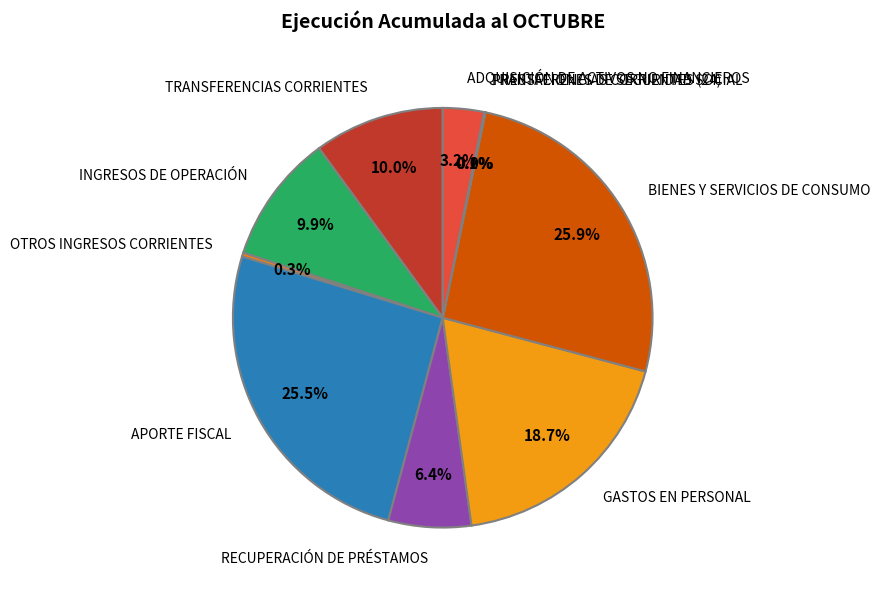

What portion of the pie excludes ADQUISICIÓN DE ACTIVOS NO FINANCIEROS?

96.8%